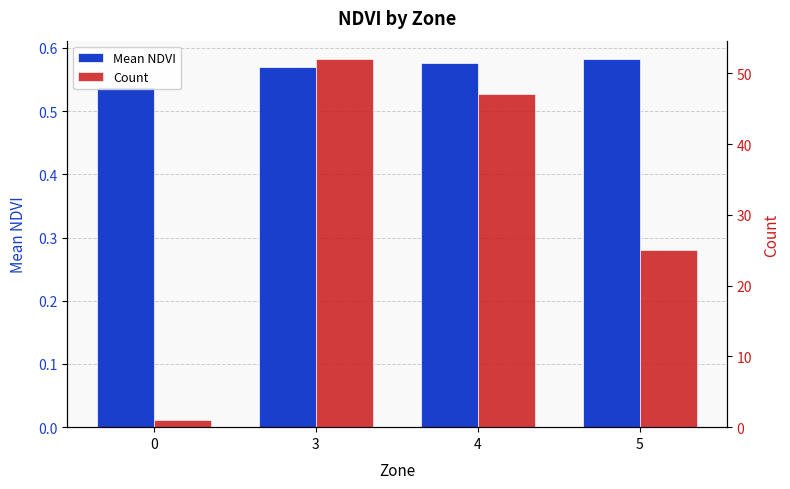

Count the Mean NDVI values in the range 0 to 1.

4